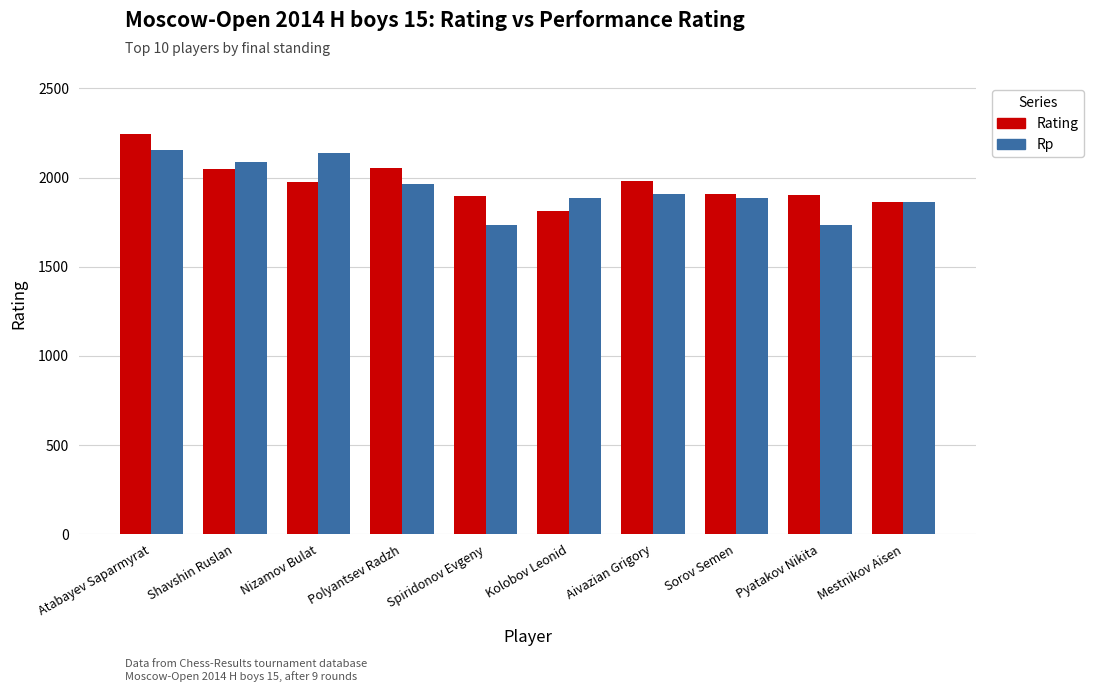

Rank the series by their average value, from lowest to highest.

Rp, Rating